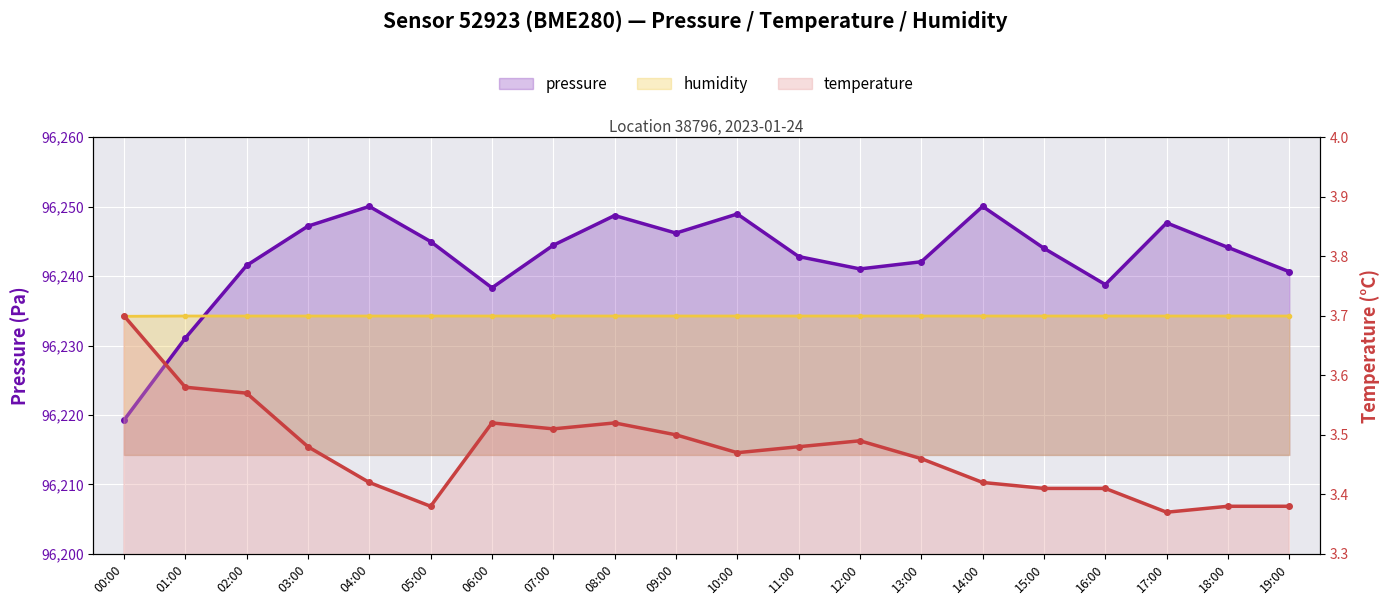

List the labels in order of pressure value, largest first.

04:00, 14:00, 10:00, 08:00, 17:00, 03:00, 09:00, 05:00, 07:00, 18:00, 15:00, 11:00, 13:00, 02:00, 12:00, 19:00, 16:00, 06:00, 01:00, 00:00